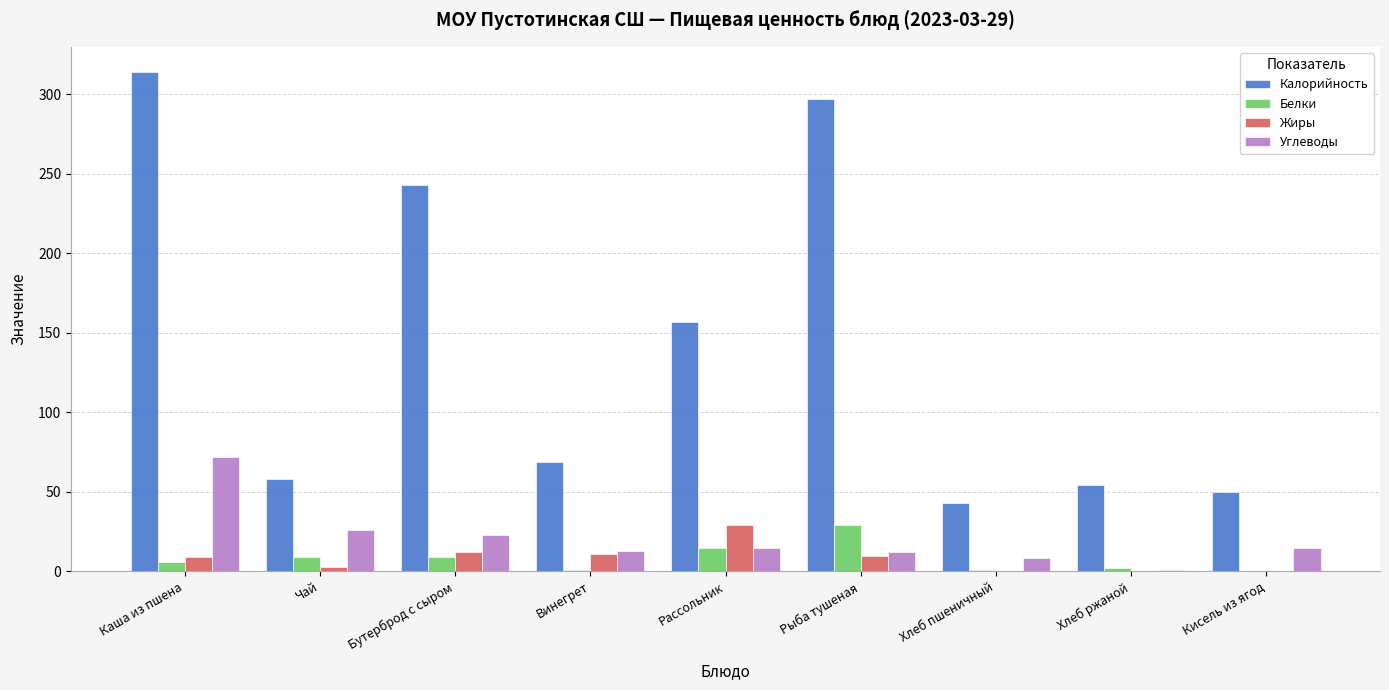

Read the Белки value at Рыба тушеная.

29.0